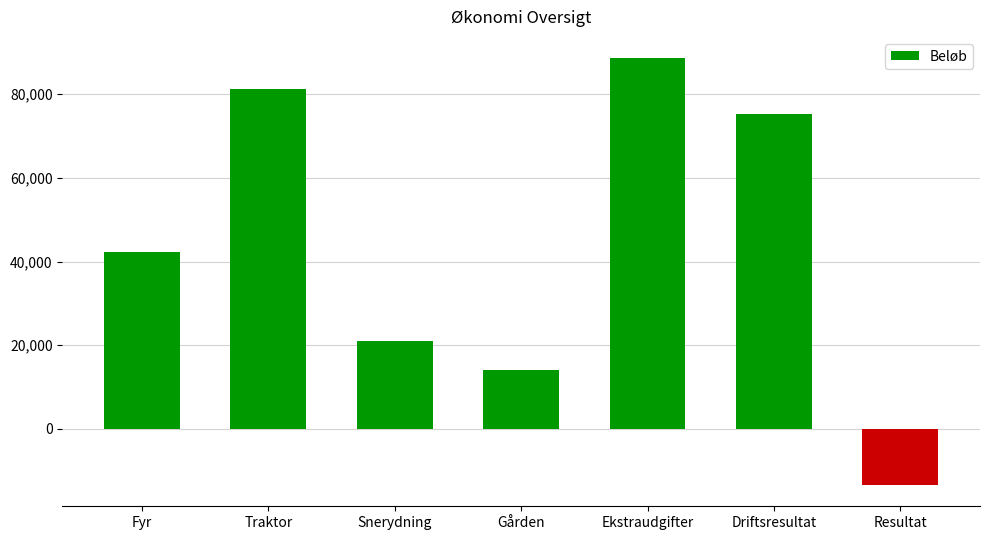

What is the difference between the maximum and minimum values?

101982.7